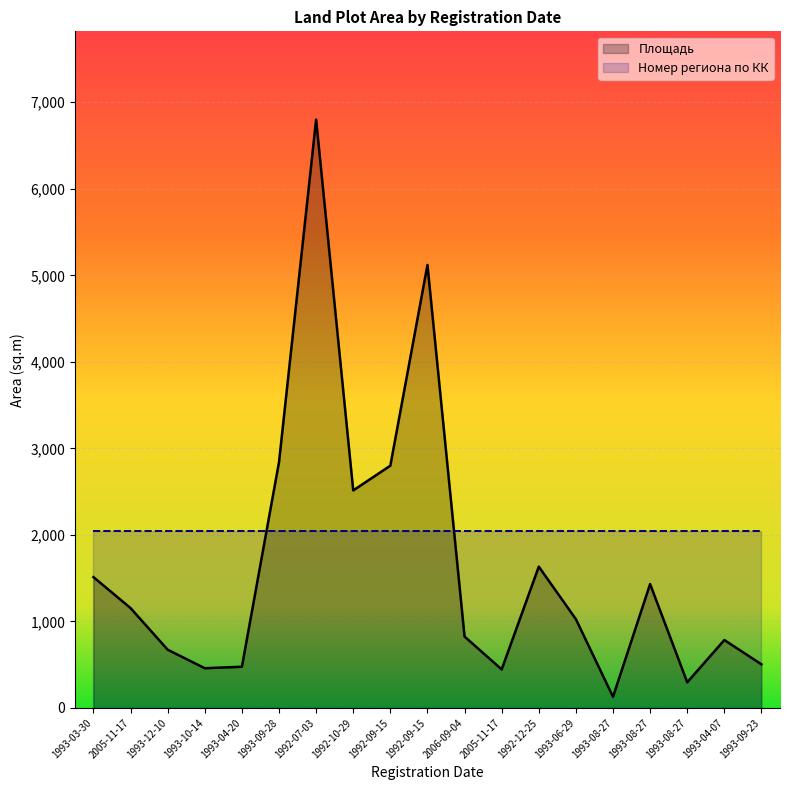

Reading right to left, extract all data points from this chart.

504	785	296	1432	129	1026	1633	445	825	5120	2800	2514	6800	2841	476	459	673	1154	1512